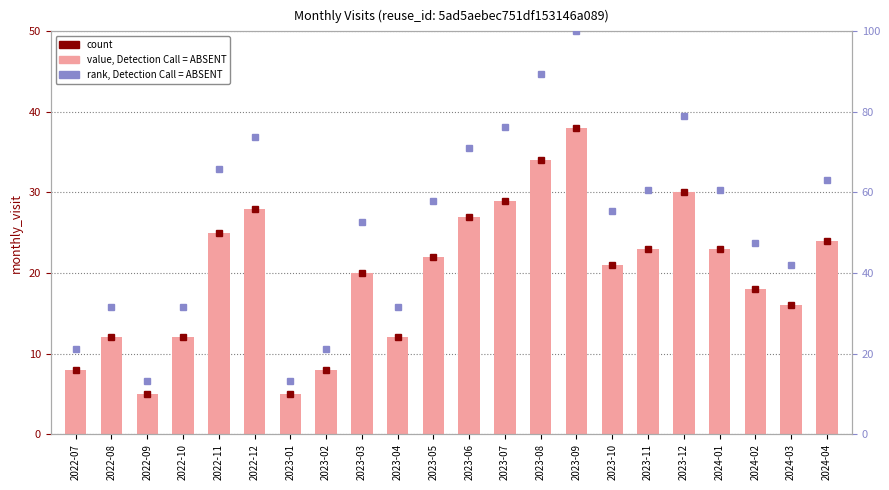

What is the difference between the highest and lowest values at 2022-10?

19.6